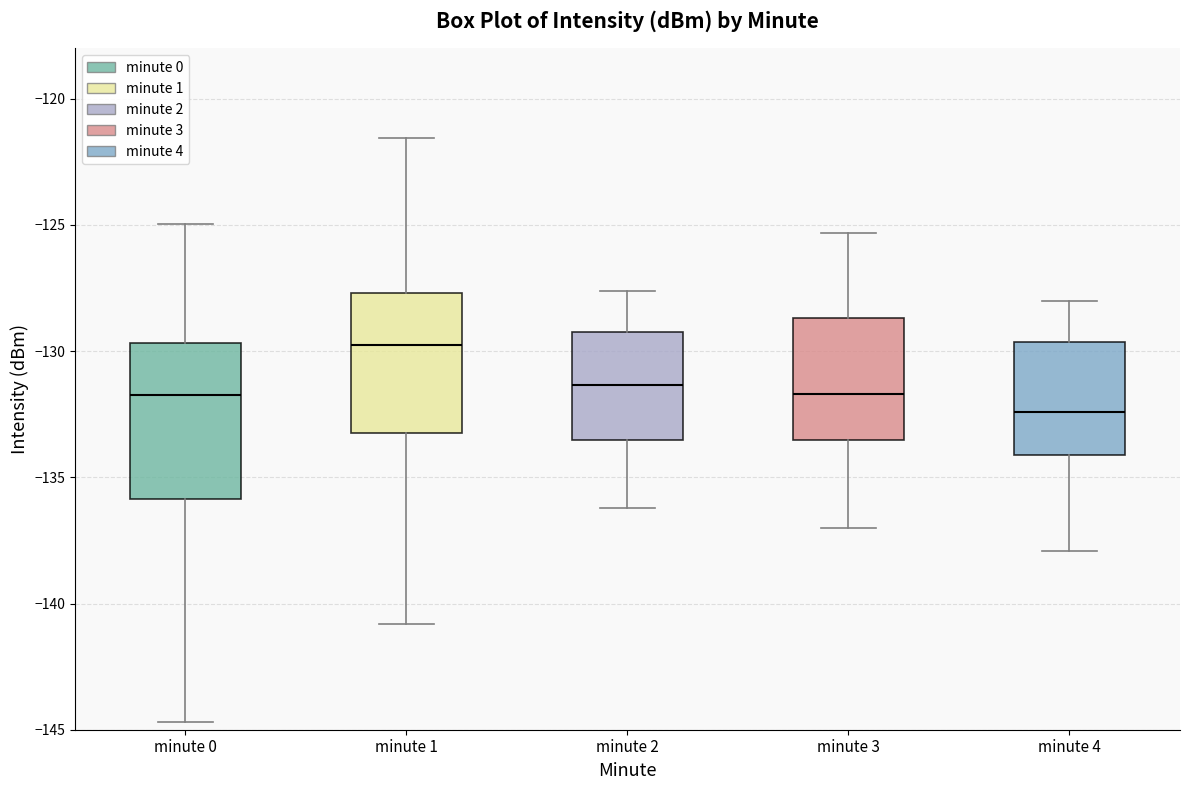

Reading left to right, transcribe this box plot: for each box, give where its median line is, the range the box spans, and where its two whiskers end, as read against the y-axis. The values are not printed on the chart, so give them approximately, as read against the axis.

minute 0: median -131.5, box -136.0 to -129.5, whiskers -144.5 to -125.0
minute 1: median -130.0, box -133.0 to -127.5, whiskers -141.0 to -121.5
minute 2: median -131.5, box -133.5 to -129.0, whiskers -136.0 to -127.5
minute 3: median -131.5, box -133.5 to -128.5, whiskers -137.0 to -125.5
minute 4: median -132.5, box -134.0 to -129.5, whiskers -138.0 to -128.0